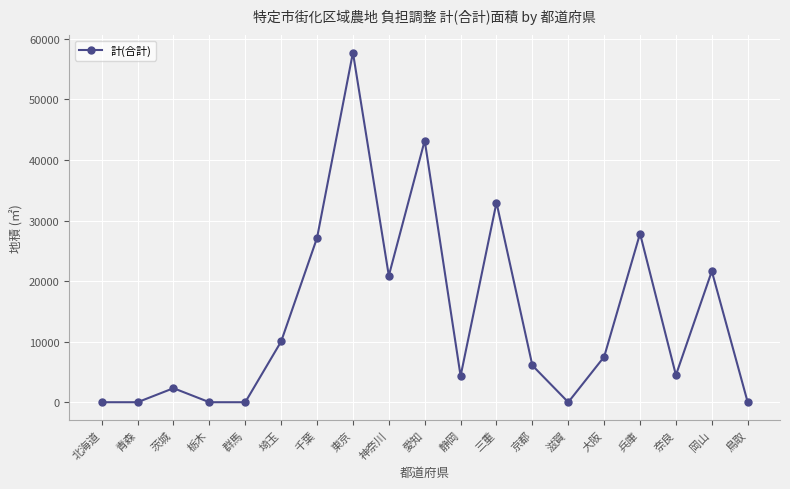

At which category does the chart reach its peak across all series?

東京